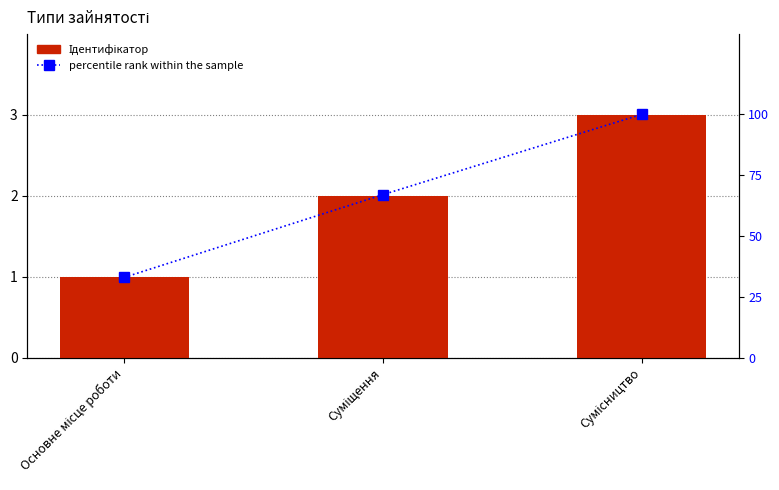

What is the label of the 2nd bar from the left?

Суміщення